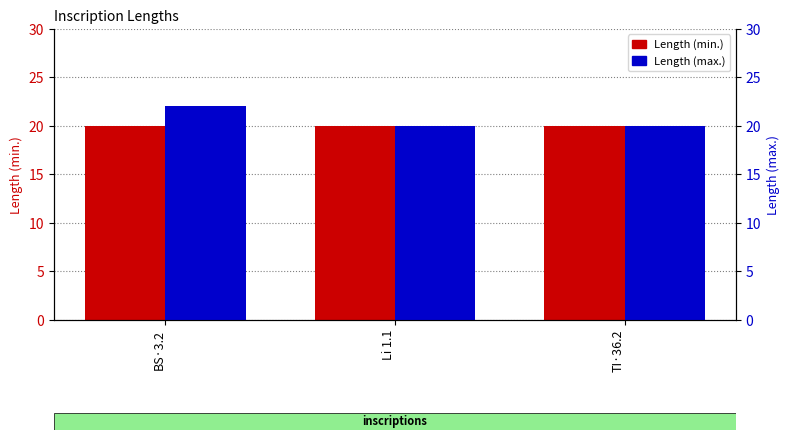

True or false: Length (min.) has a value of 11 at Li 1.1.

False